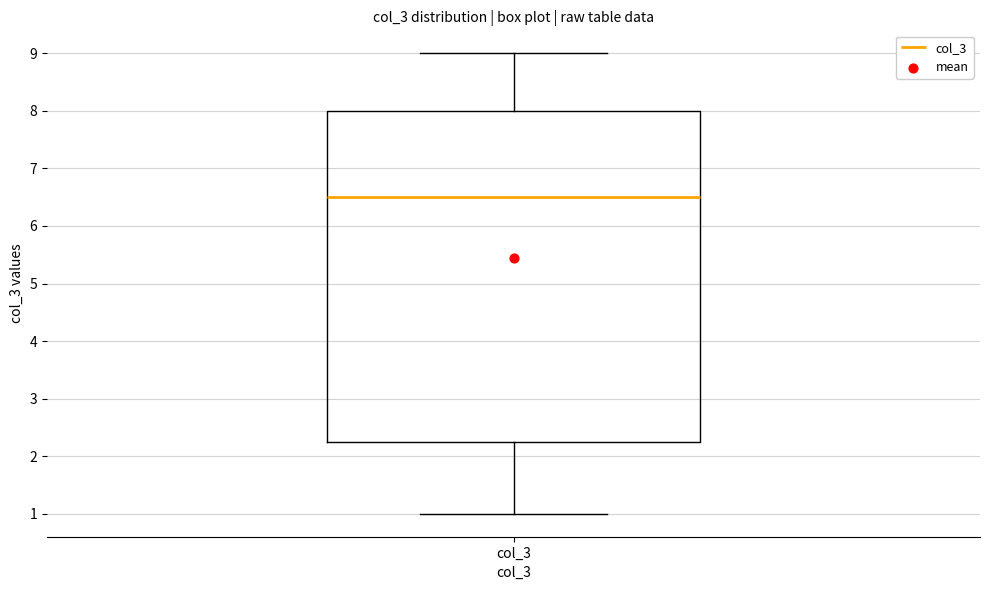

Read this box plot against the y-axis: the position of the median line, the range covered by the box, and the ends of both whiskers. The values are not printed on the chart, so give them approximately, as read against the axis.

median 6.5, box 2.3 to 8.0, whiskers 1.0 to 9.0